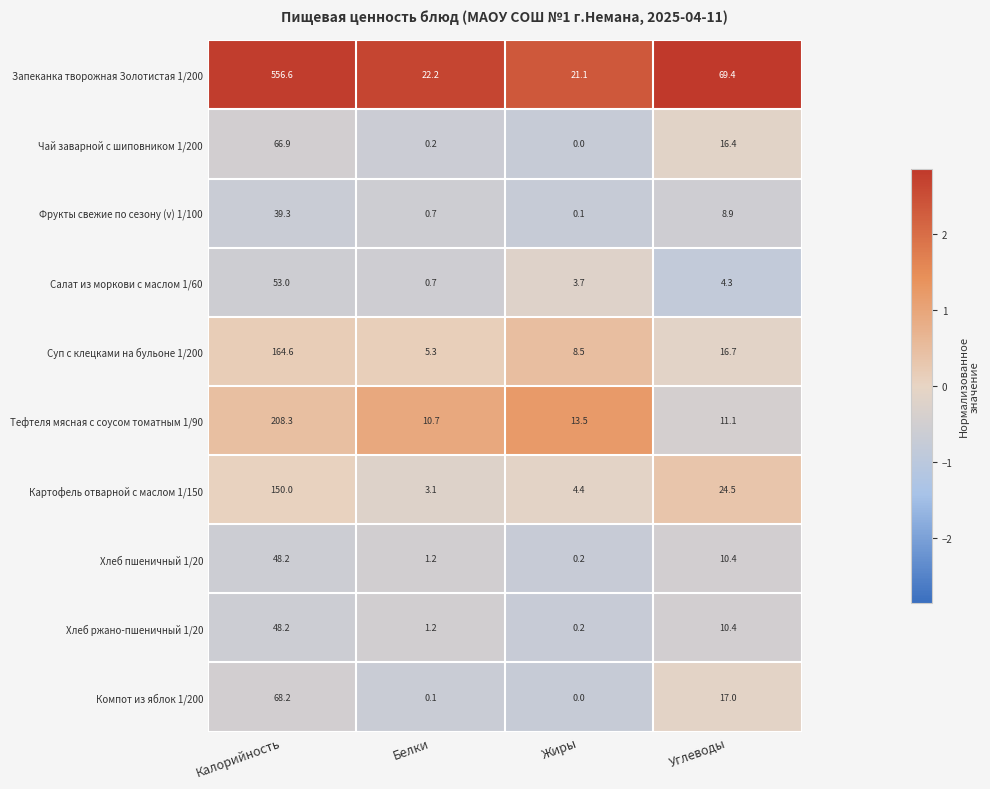

What is the difference between the Хлеб ржано-пшеничный 1/20 values at Белки and Углеводы?

9.2